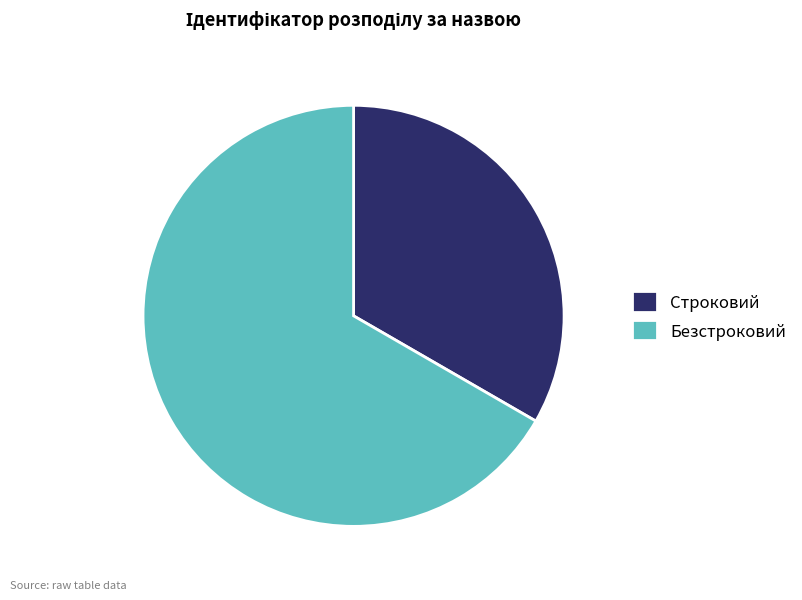

Is Безстроковий the majority of the pie?

Yes